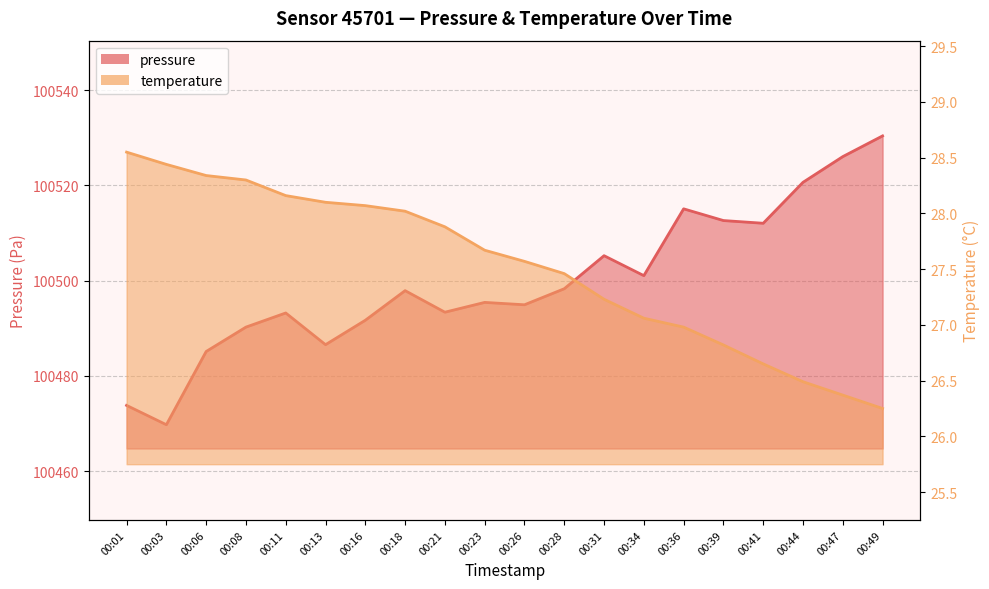

The pressure series shows 100512.1 at 00:41. True or false?

True